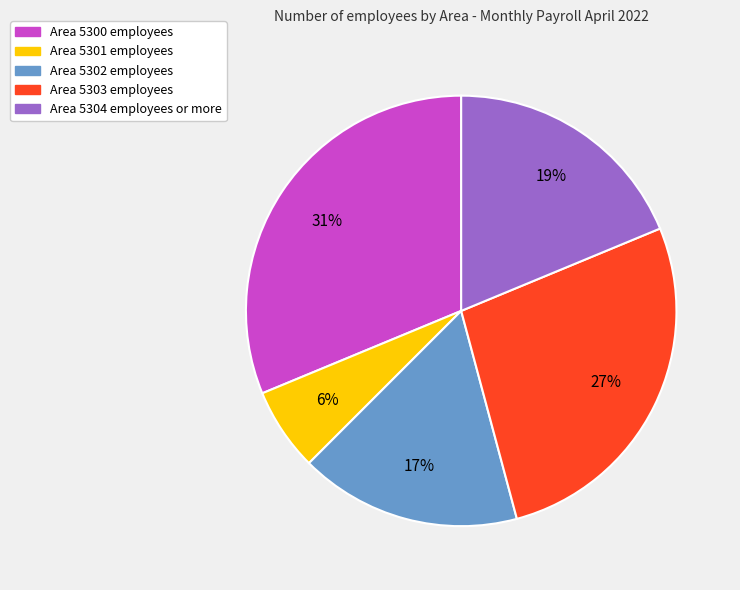

To the nearest percent, what is the difference between the largest and smallest slice percentages?

25%